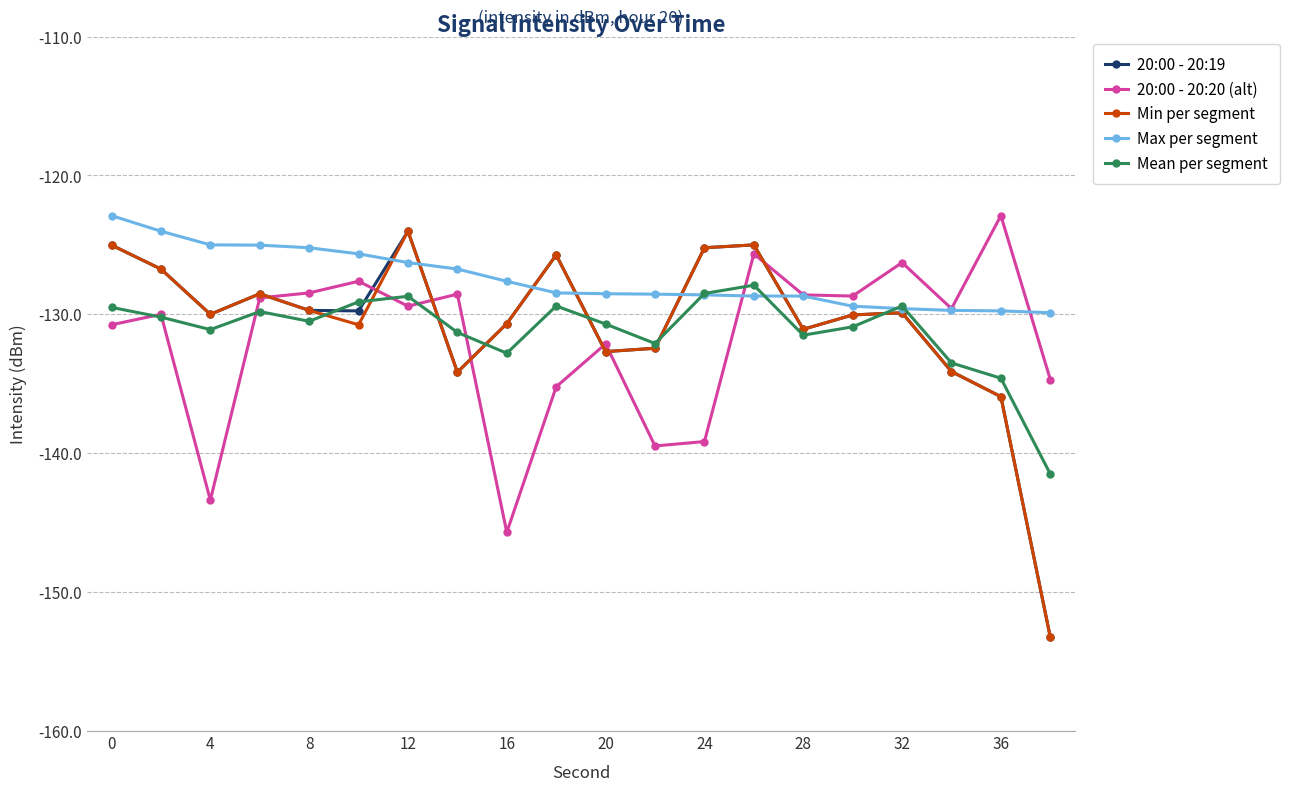

Which series has the largest total across all categories?

Max per segment